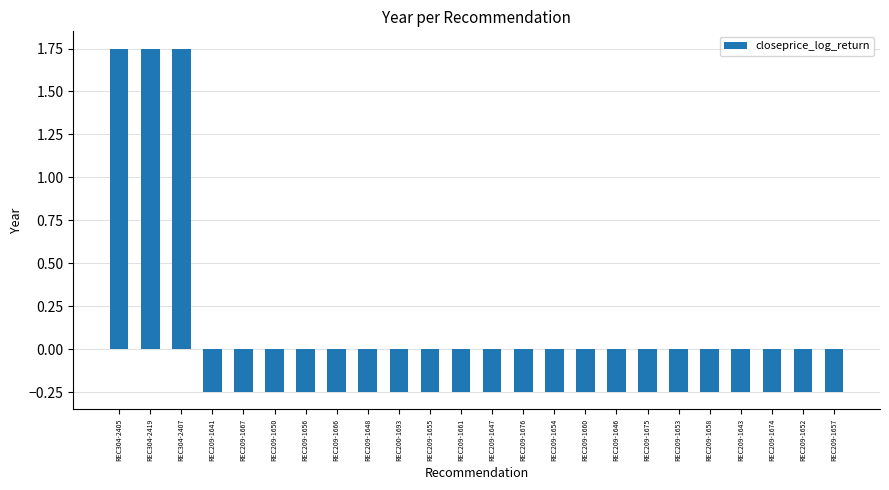

What is the label of the 13th bar from the right?

REC209-1661